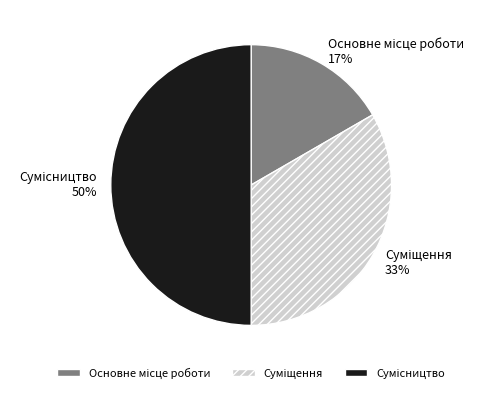

To the nearest percent, what is the difference between the largest and smallest slice percentages?

33%